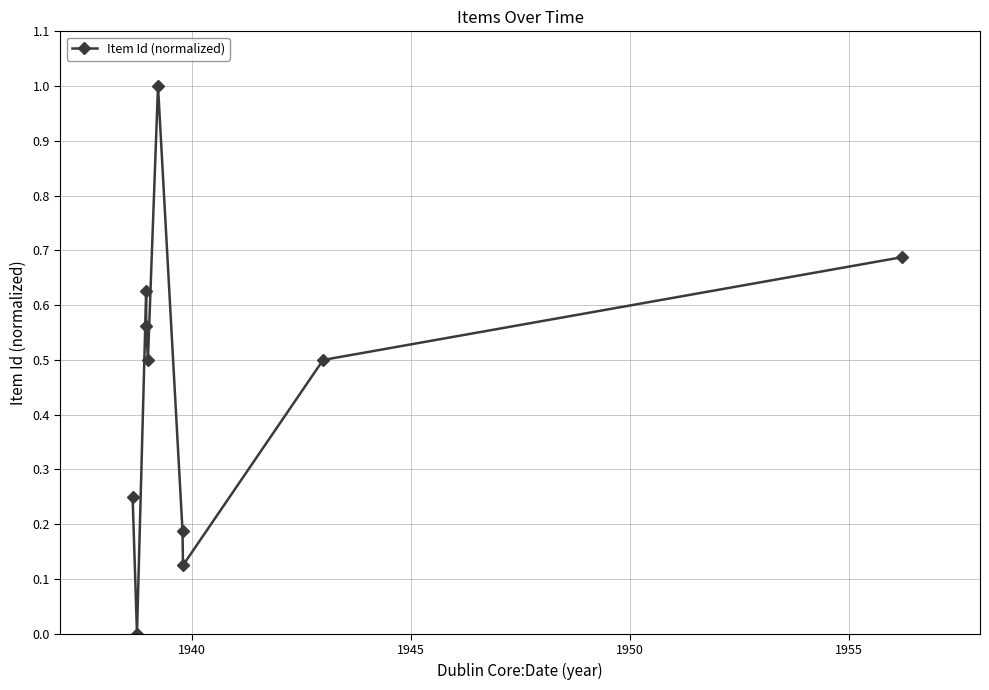

What is the difference between the values at 1950 and 1955?

0.1